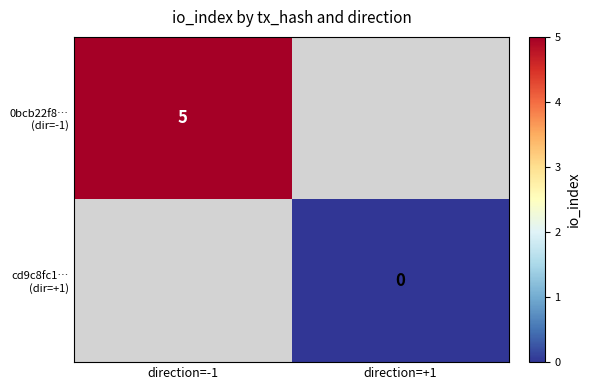

Is the value of 0bcb22f8… (dir=-1) at direction=+1 greater than the value of cd9c8fc1… (dir=+1) at direction=+1?

No